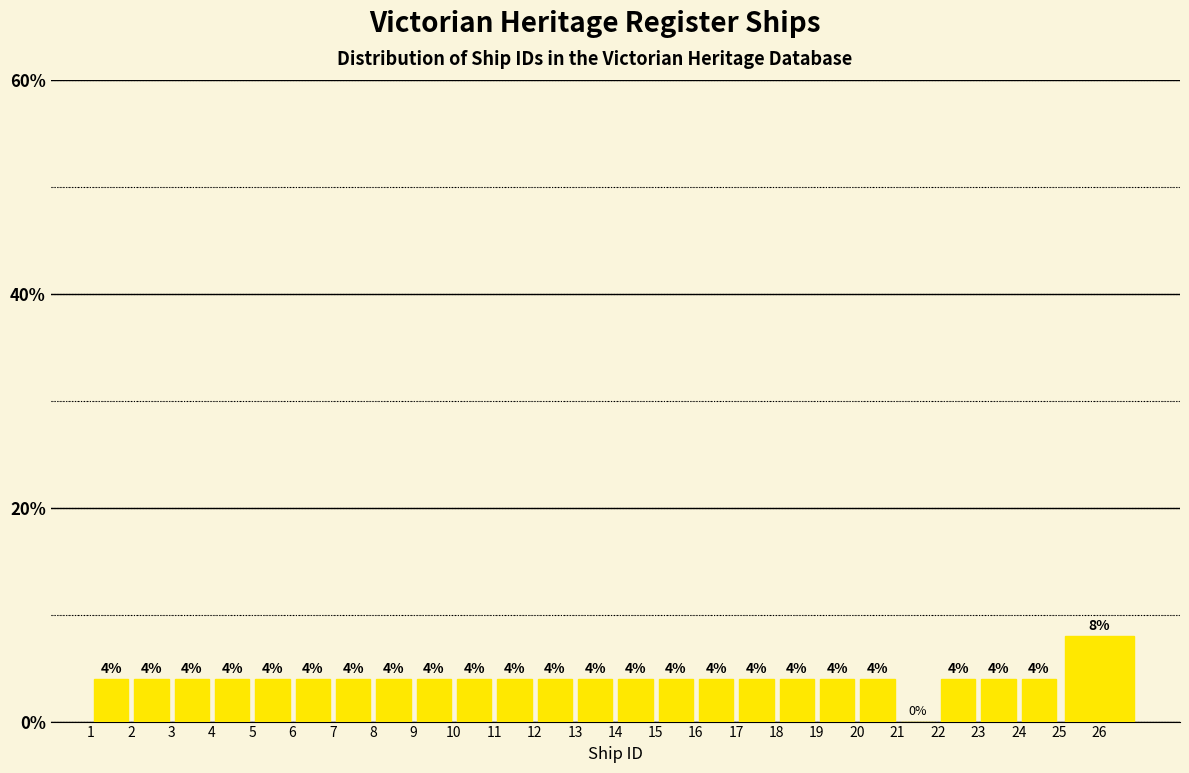

Reading left to right, transcribe this chart: for each bar, give the range it covers on the x-axis and its height.

1 to 2: 4
2 to 3: 4
3 to 4: 4
4 to 5: 4
5 to 6: 4
6 to 7: 4
7 to 8: 4
8 to 9: 4
9 to 10: 4
10 to 11: 4
11 to 12: 4
12 to 13: 4
13 to 14: 4
14 to 15: 4
15 to 16: 4
16 to 17: 4
17 to 18: 4
18 to 19: 4
19 to 20: 4
20 to 21: 4
21 to 22: 0
22 to 23: 4
23 to 24: 4
24 to 25: 4
25 to 27: 8